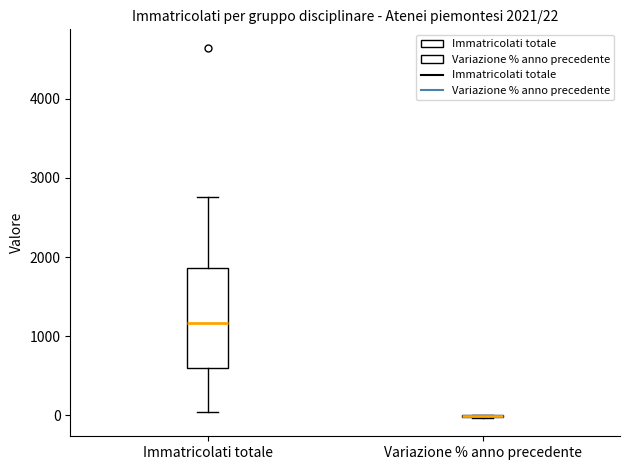

Which box is the tallest, from its lower edge to its upper edge?

Immatricolati totale